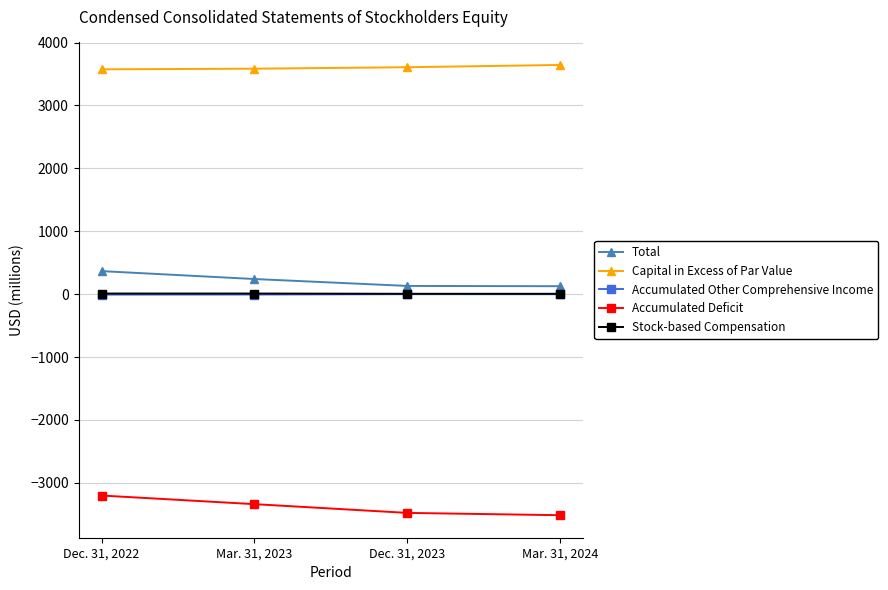

True or false: Capital in Excess of Par Value and Accumulated Other Comprehensive Income cross at least once.

False